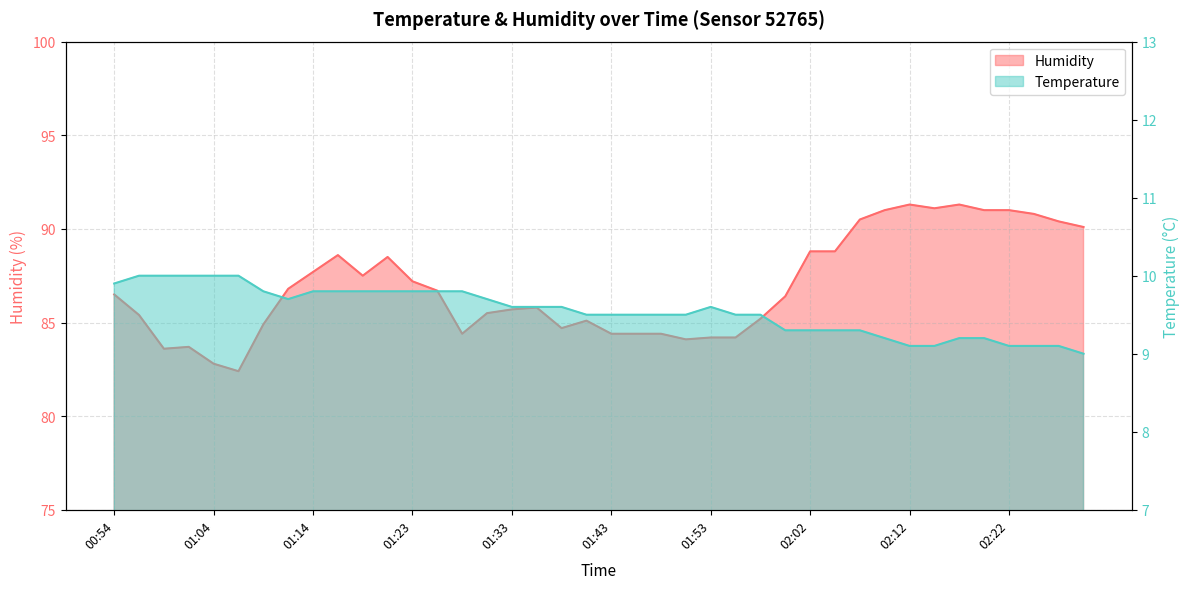

Which series has the largest total across all categories?

humidity